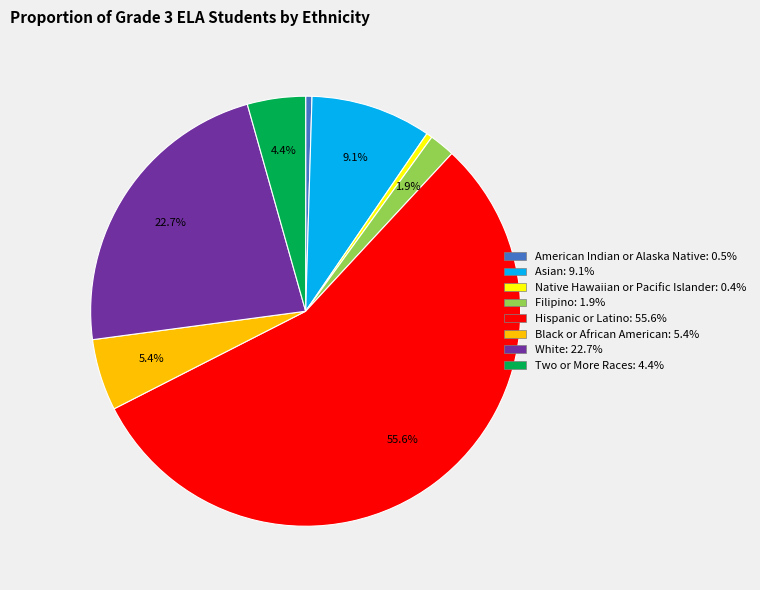

Which has a higher value, Black or African American or White?

White